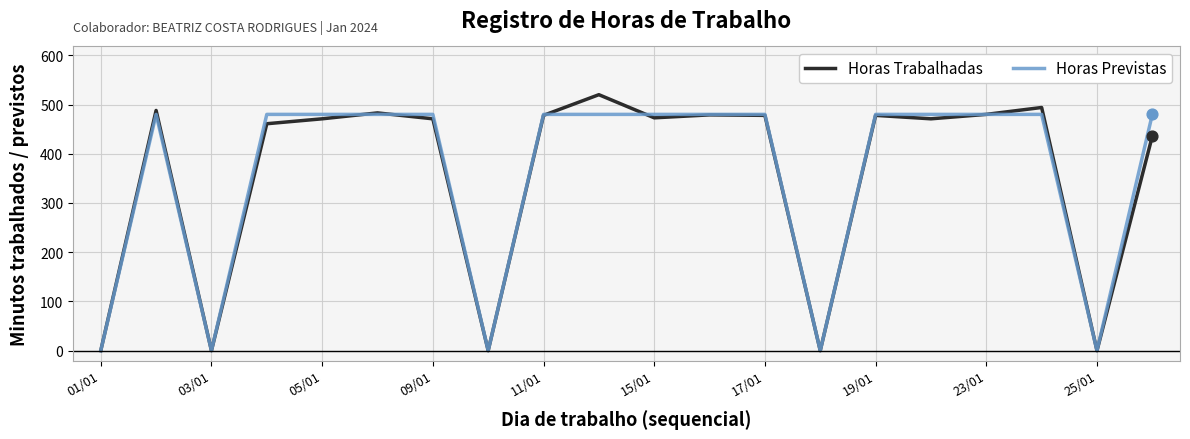

What is the maximum value shown in the chart?

520